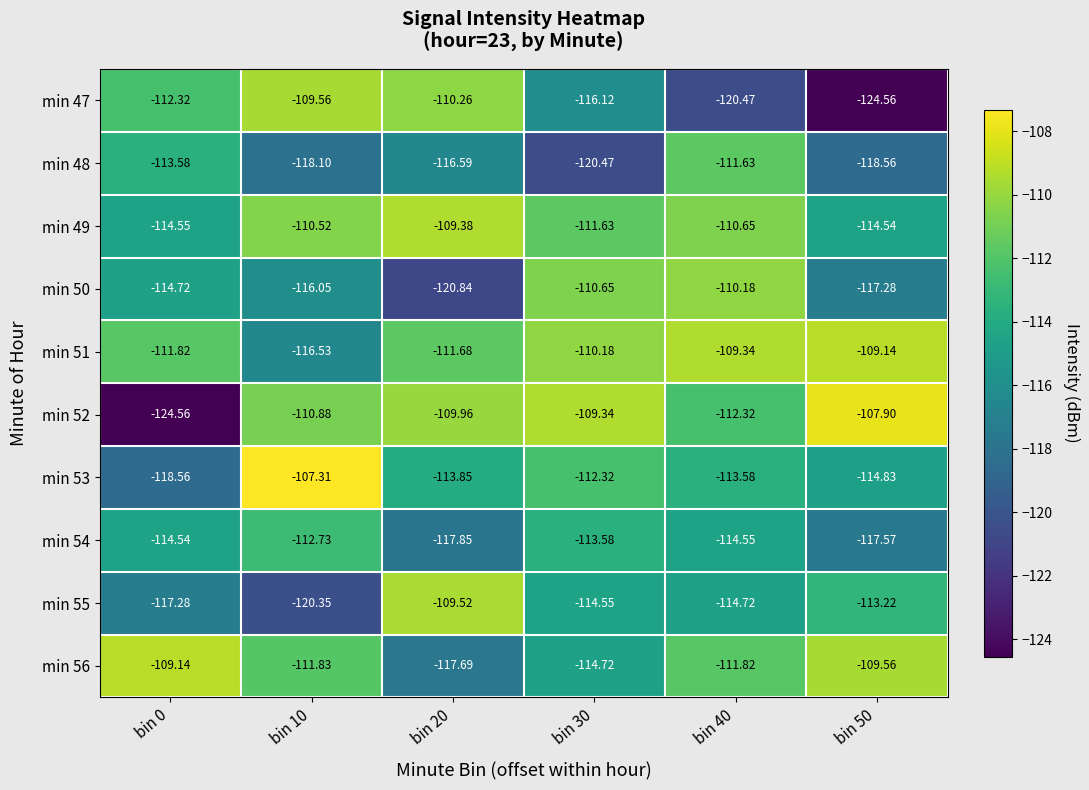

Reading right to left, list all the values displayed in this chart.

min 47: bin 50=-124.6	bin 40=-120.5	bin 30=-116.1	bin 20=-110.3	bin 10=-109.6	bin 0=-112.3
min 48: bin 50=-118.6	bin 40=-111.6	bin 30=-120.5	bin 20=-116.6	bin 10=-118.1	bin 0=-113.6
min 49: bin 50=-114.5	bin 40=-110.7	bin 30=-111.6	bin 20=-109.4	bin 10=-110.5	bin 0=-114.5
min 50: bin 50=-117.3	bin 40=-110.2	bin 30=-110.7	bin 20=-120.8	bin 10=-116.0	bin 0=-114.7
min 51: bin 50=-109.1	bin 40=-109.3	bin 30=-110.2	bin 20=-111.7	bin 10=-116.5	bin 0=-111.8
min 52: bin 50=-107.9	bin 40=-112.3	bin 30=-109.3	bin 20=-110.0	bin 10=-110.9	bin 0=-124.6
min 53: bin 50=-114.8	bin 40=-113.6	bin 30=-112.3	bin 20=-113.8	bin 10=-107.3	bin 0=-118.6
min 54: bin 50=-117.6	bin 40=-114.5	bin 30=-113.6	bin 20=-117.8	bin 10=-112.7	bin 0=-114.5
min 55: bin 50=-113.2	bin 40=-114.7	bin 30=-114.5	bin 20=-109.5	bin 10=-120.3	bin 0=-117.3
min 56: bin 50=-109.6	bin 40=-111.8	bin 30=-114.7	bin 20=-117.7	bin 10=-111.8	bin 0=-109.1